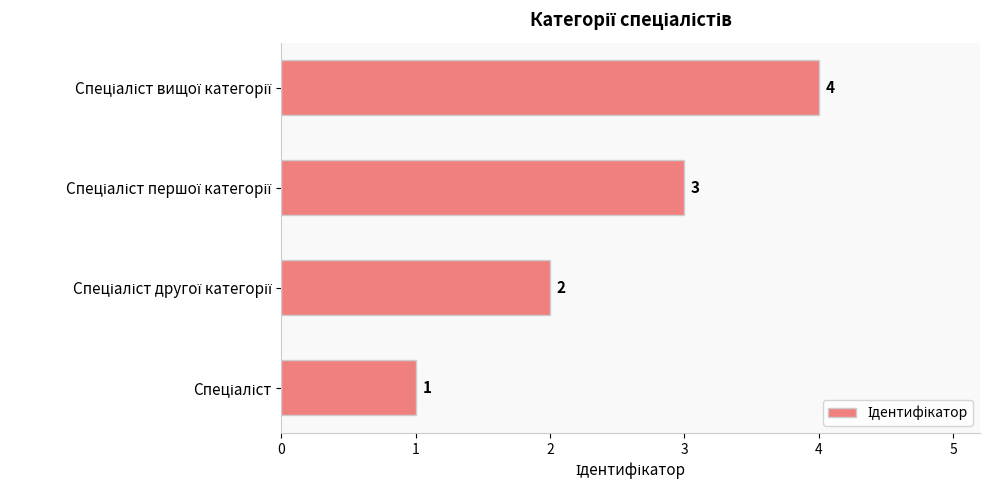

Count the values in the range 2 to 4.

3